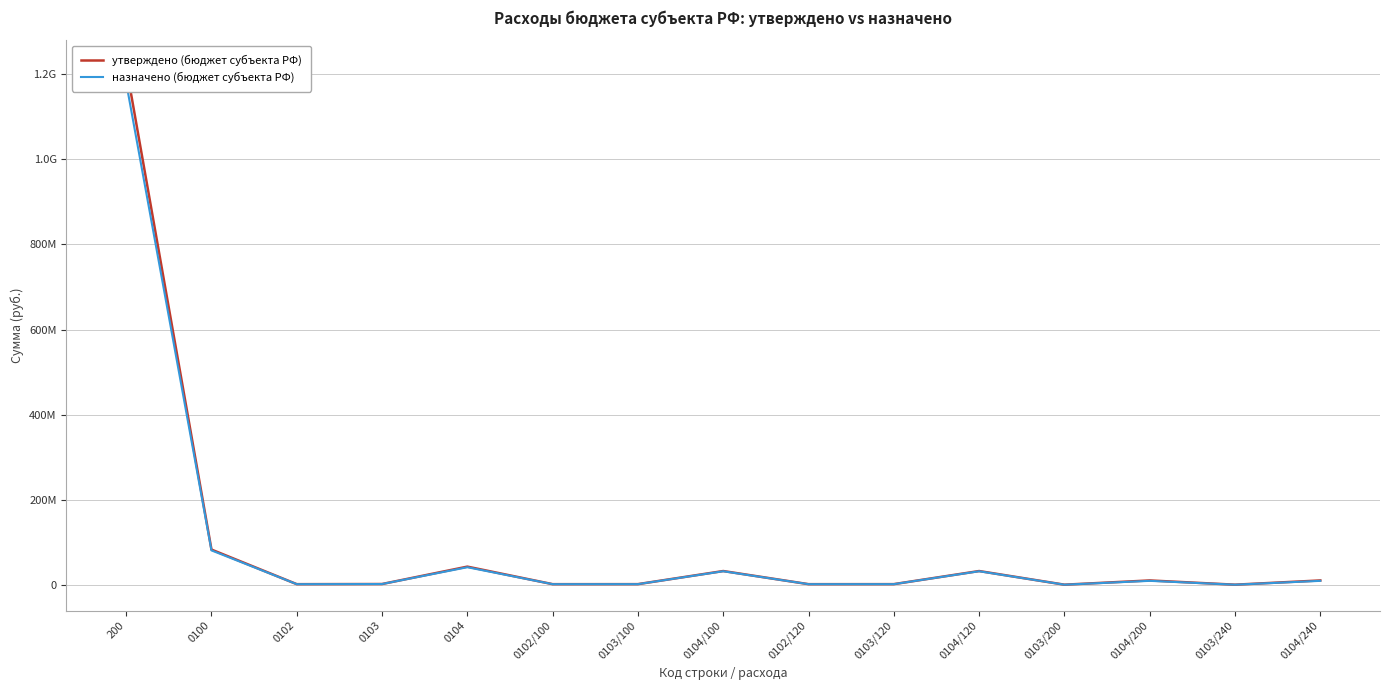

How many lines are shown in the chart?

2